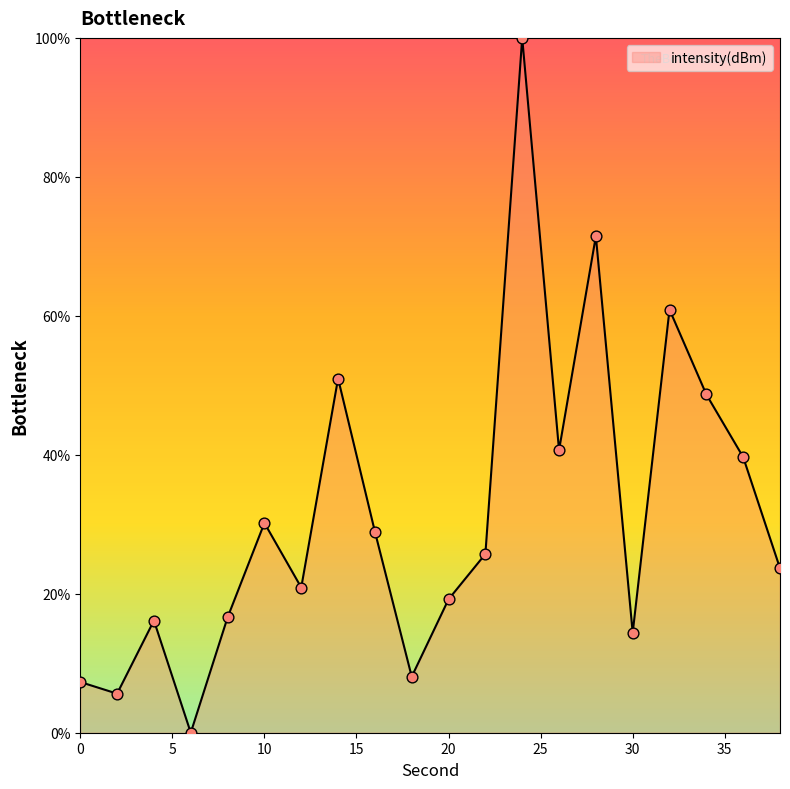

What is the difference between the maximum and minimum values?

100.0